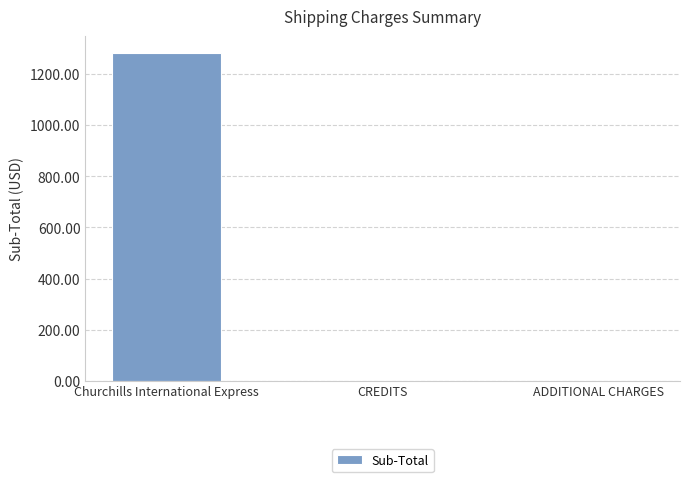

What is the maximum value shown in the chart?

1284.3